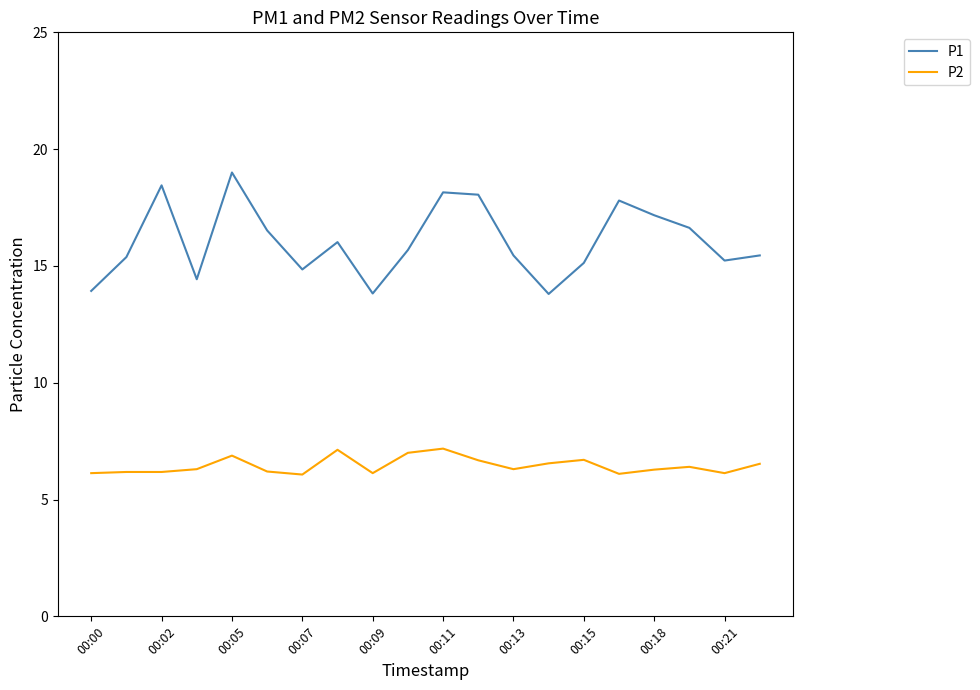

What is the minimum value for P1?

13.8